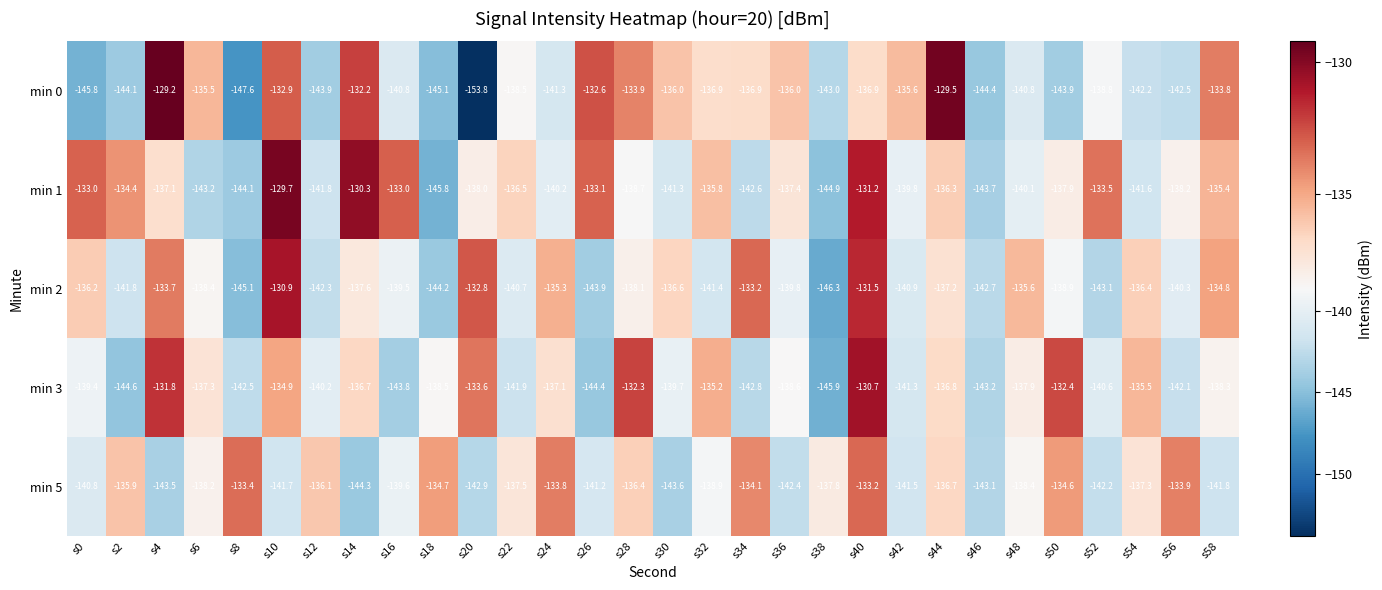

What is the difference between the min 1 values at s56 and s44?

1.9